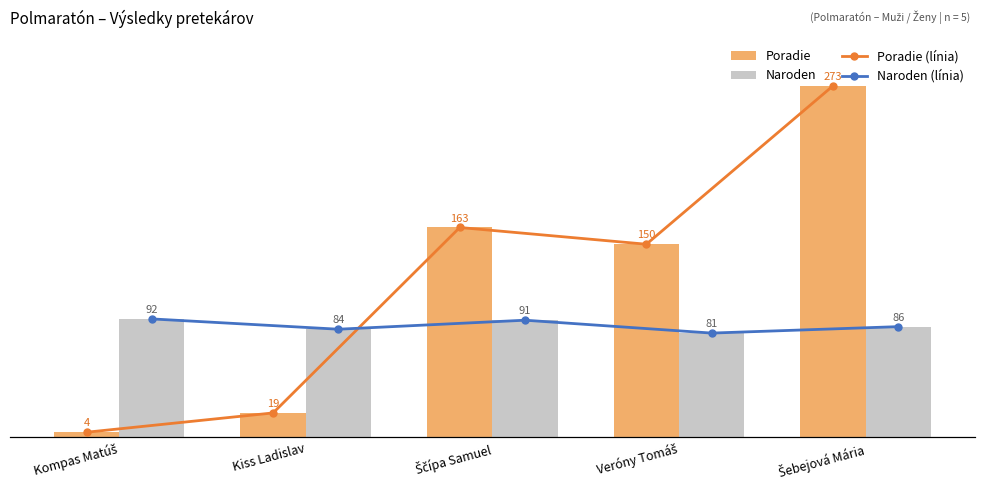

What is the greatest value displayed?

273